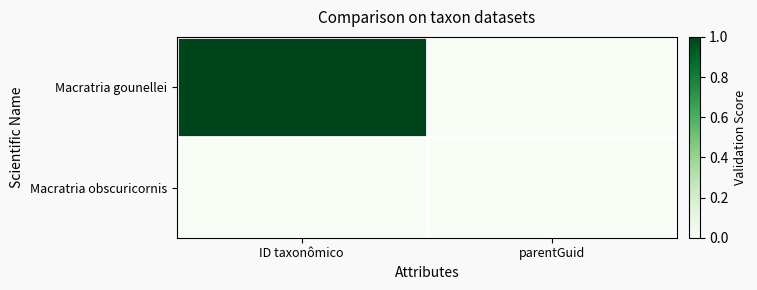

Reading left to right, what are all the values shown in this chart?

Macratria gounellei: ID taxonômico=1	parentGuid=0
Macratria obscuricornis: ID taxonômico=0	parentGuid=0